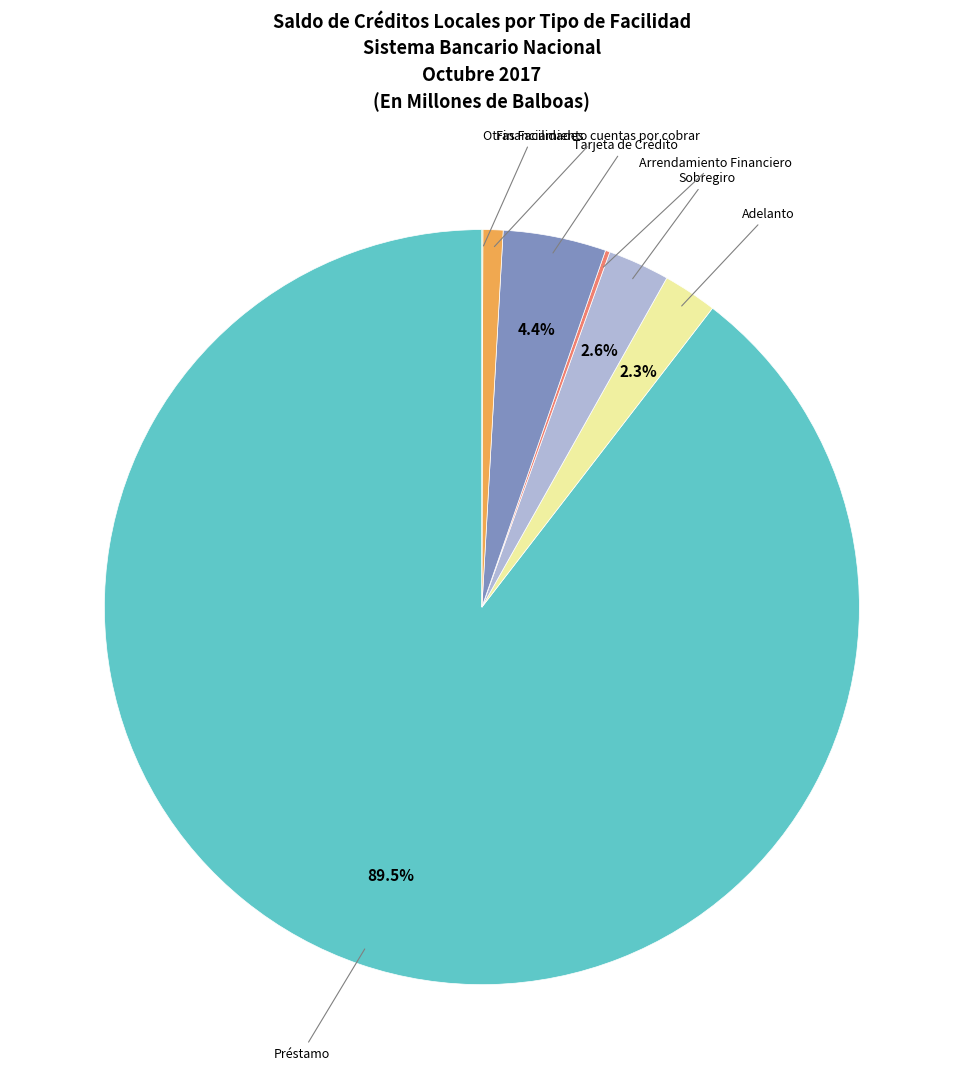

Is there any slice that represents more than half of the pie?

Yes